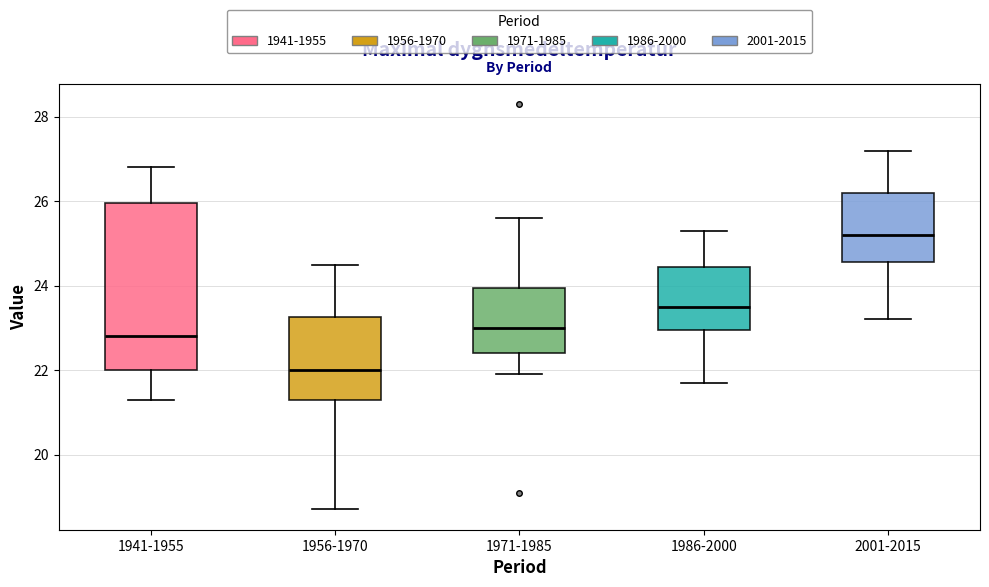

Which box's median line is the lowest?

1956-1970